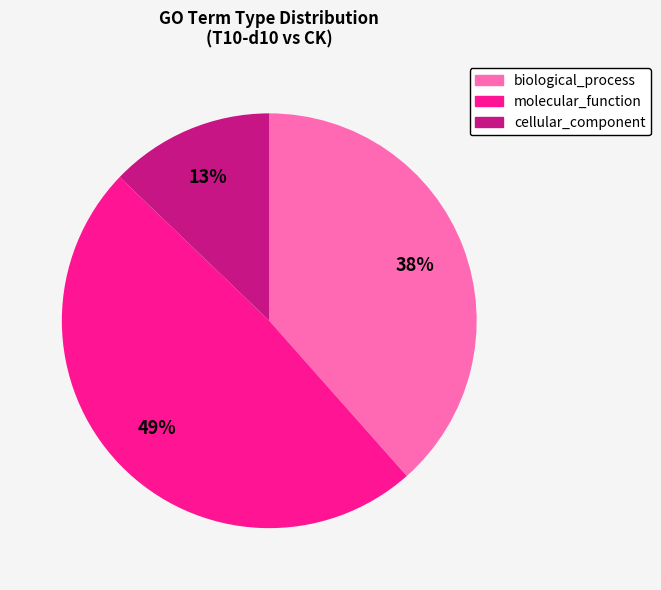

What is the largest slice in the pie chart?

molecular_function